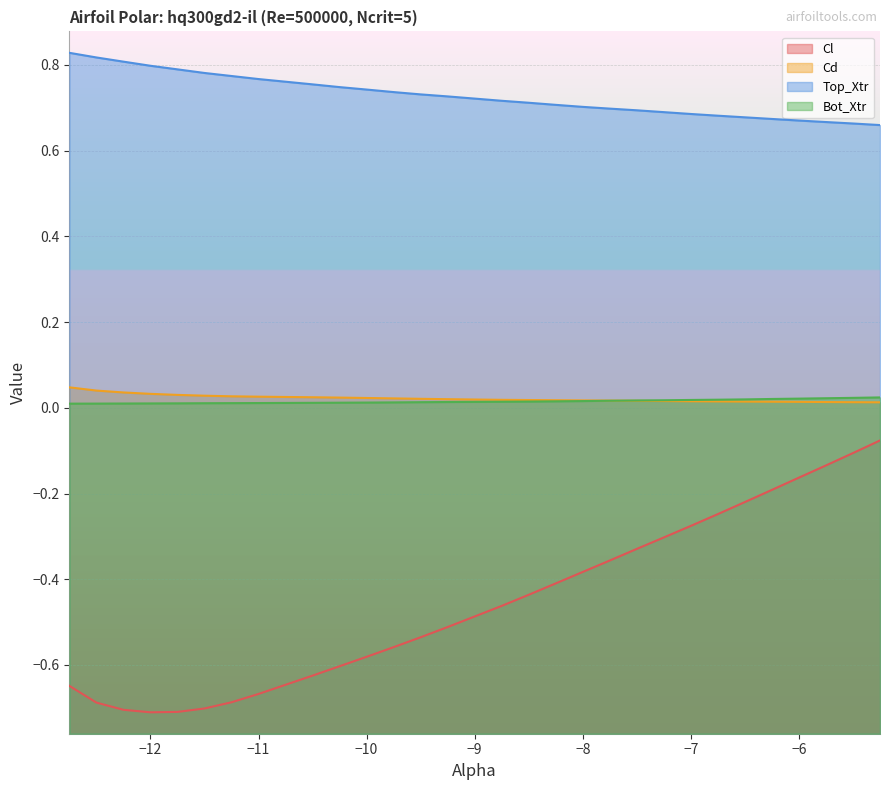

Which series has the widest spread of values?

Cl